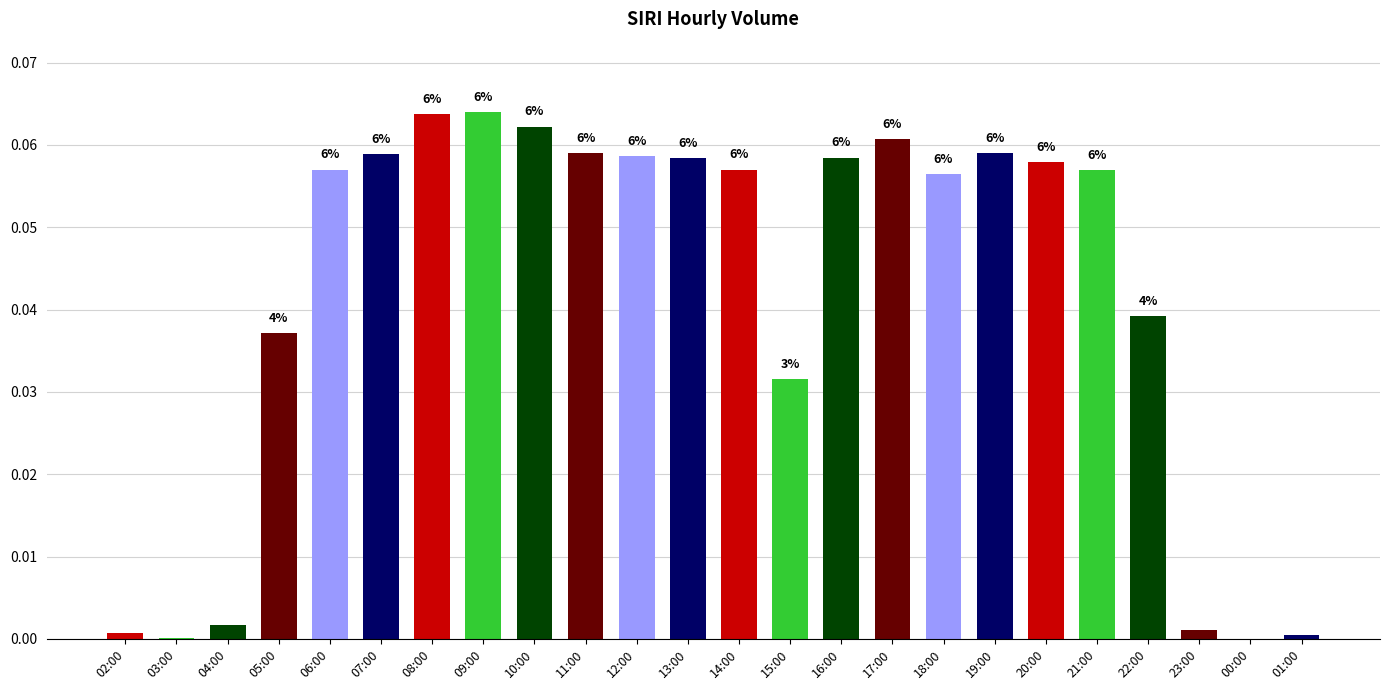

What is the difference between the maximum and second lowest values?

0.1